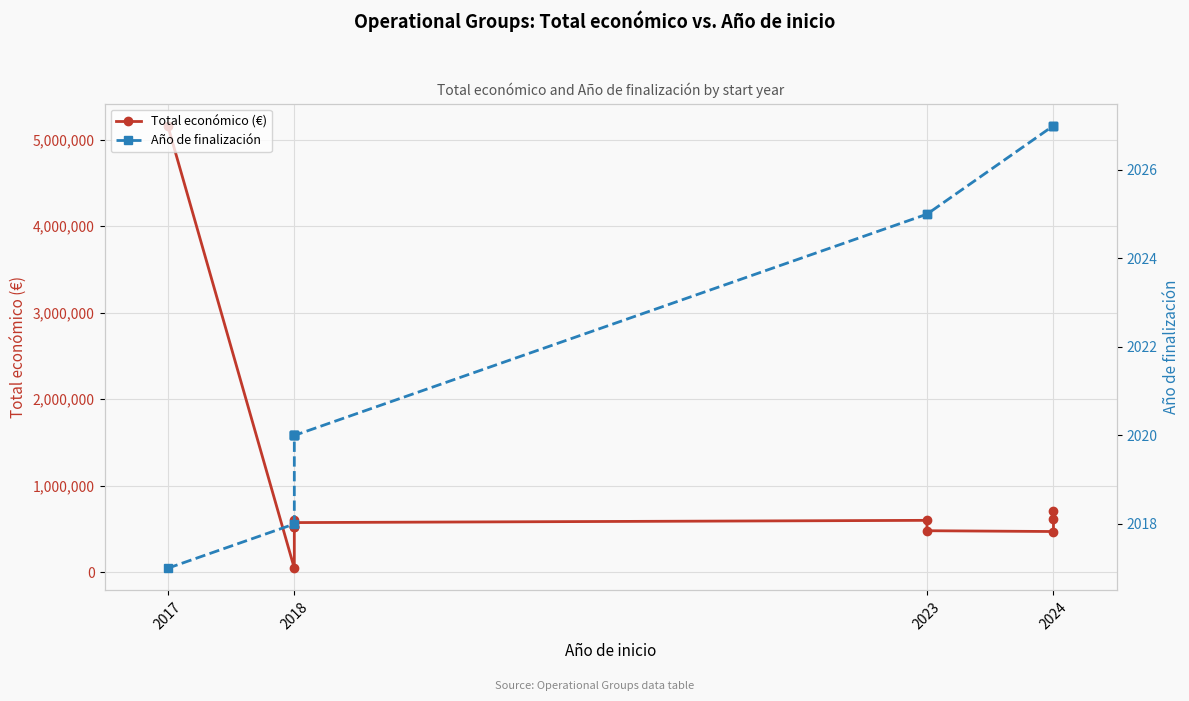

True or false: Total económico (€) and Año de finalización cross at least once.

False